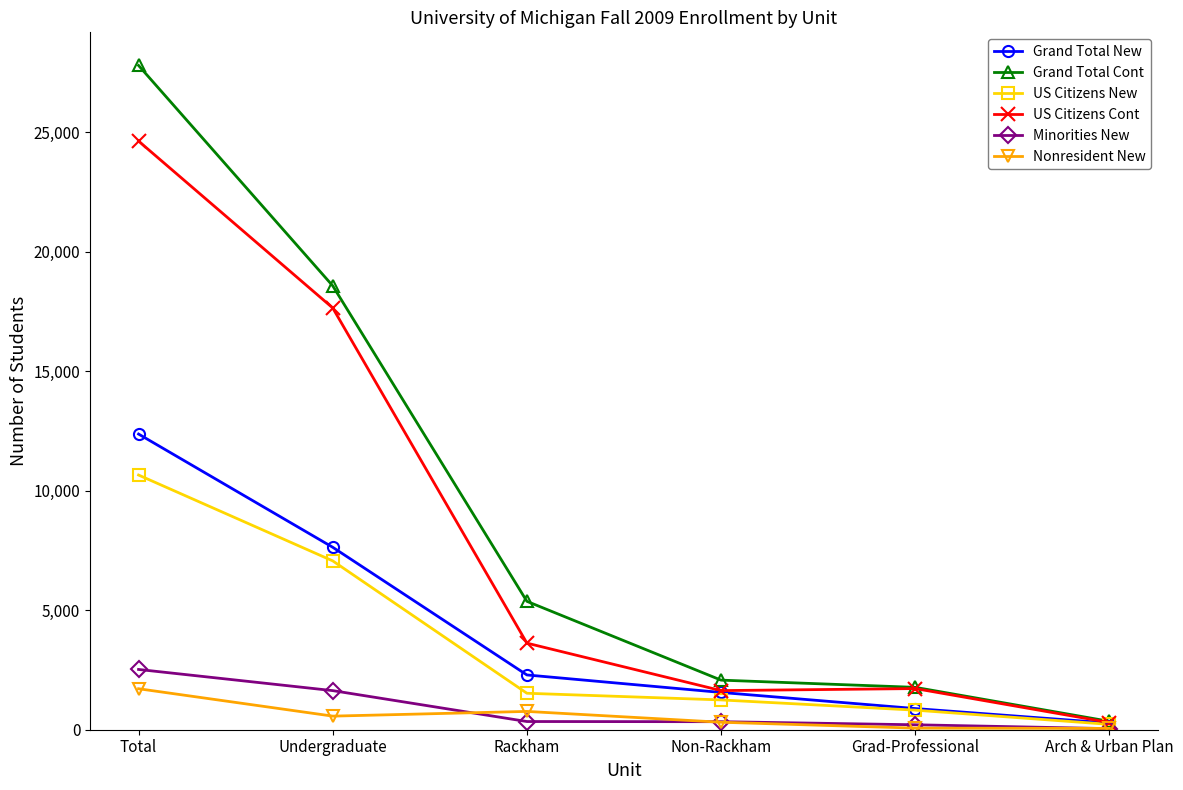

At which category does US Citizens Cont reach its first local valley?

Non-Rackham